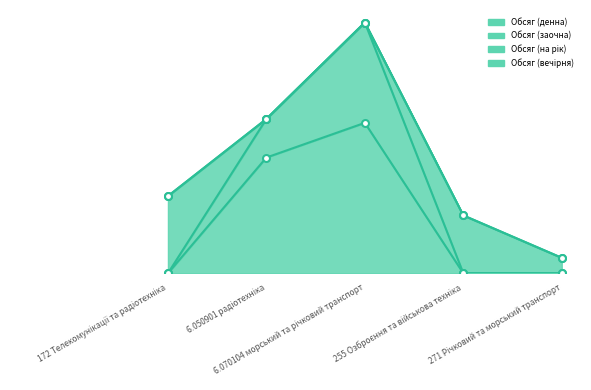

Reading left to right, what are all the values shown in this chart?

Обсяг (денна): 0	150	195	0	0
Обсяг (заочна): 0	50	130	0	0
Обсяг (на рік): 100	0	0	75	20
Обсяг (вечірня): 0	0	0	0	0